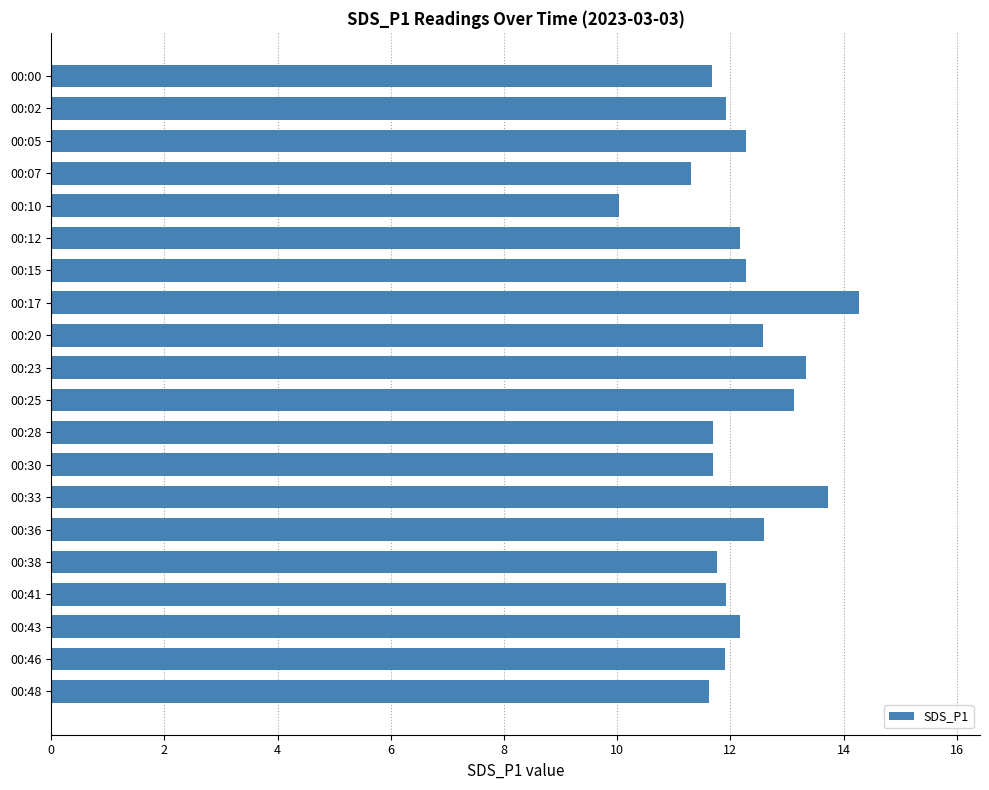

What is the approximate value at 00:43?

12.2